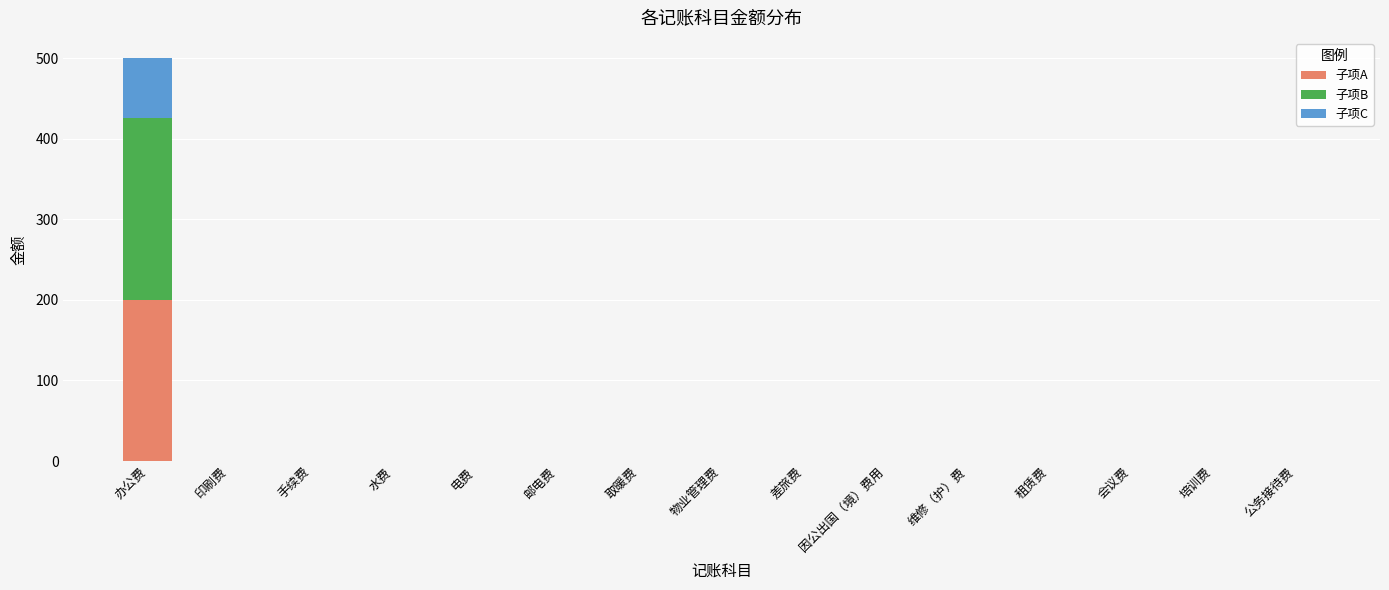

How many distinct data groups are displayed?

3